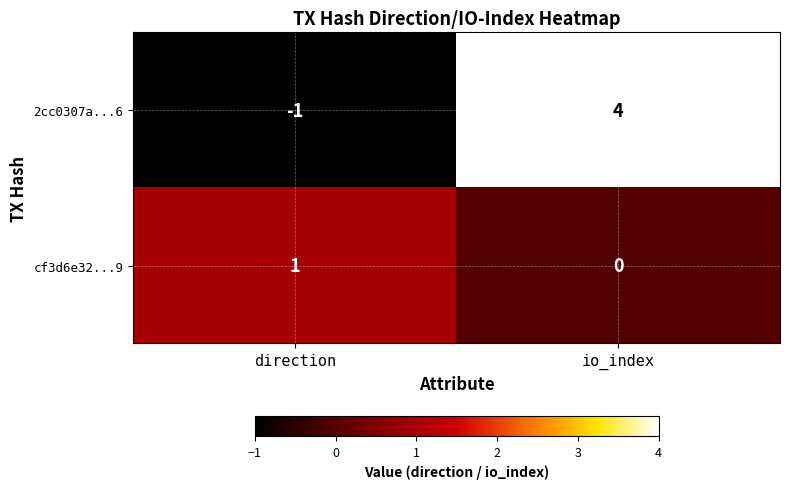

At which category is the sum across all series the highest?

io_index